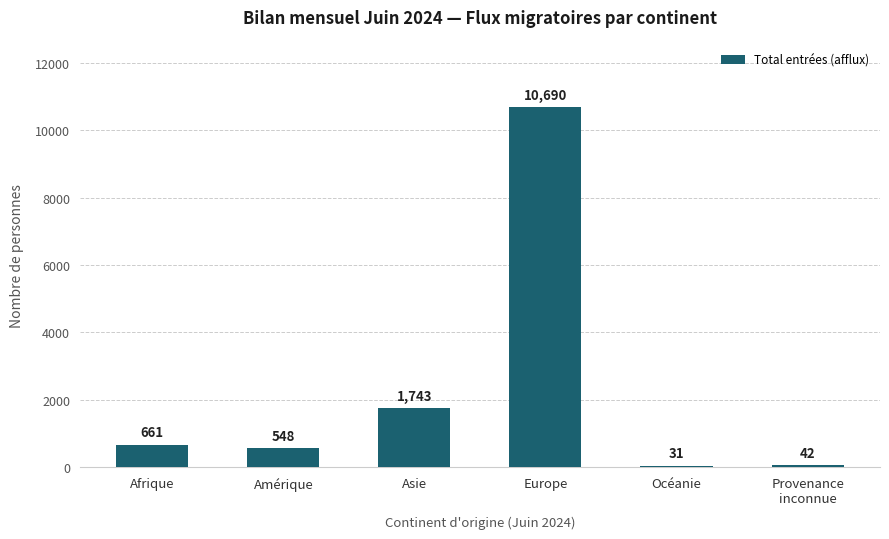

The value at Amérique is 548. True or false?

True